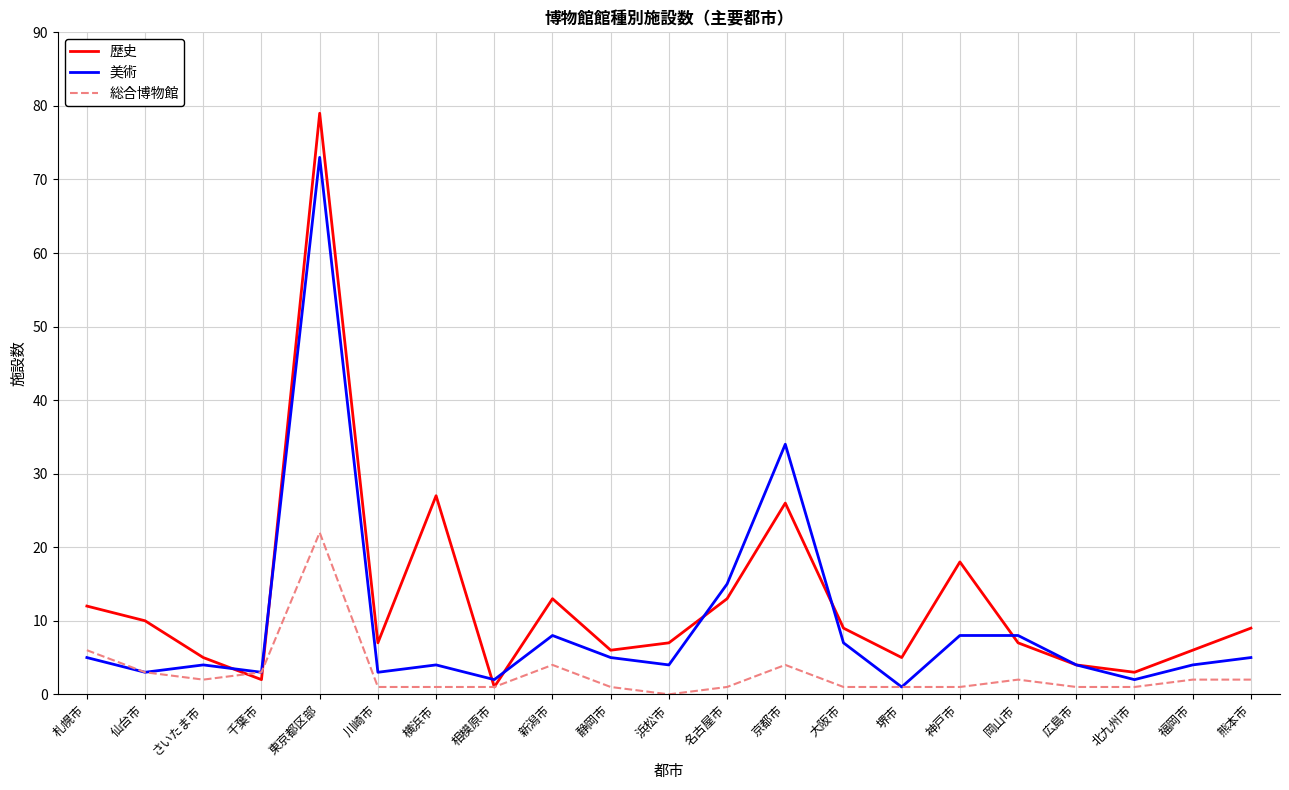

Which series changed the most between 京都市 and 北九州市?

美術